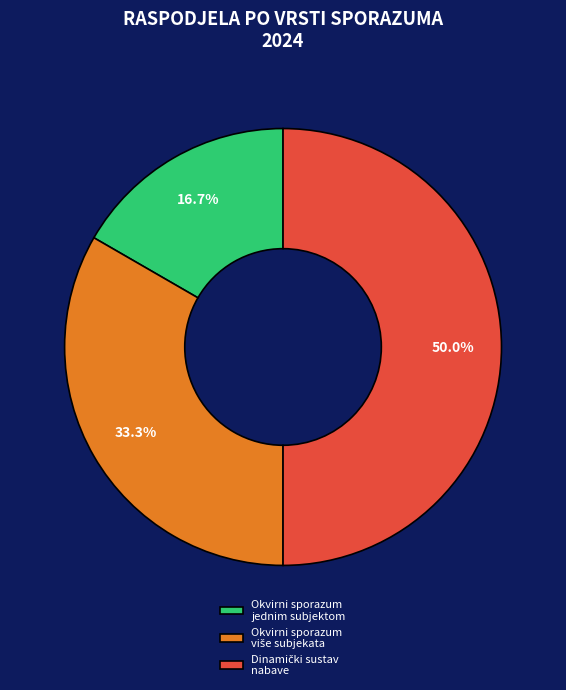

What portion of the pie excludes Okvirni sporazum jednim subjektom?

83.3%